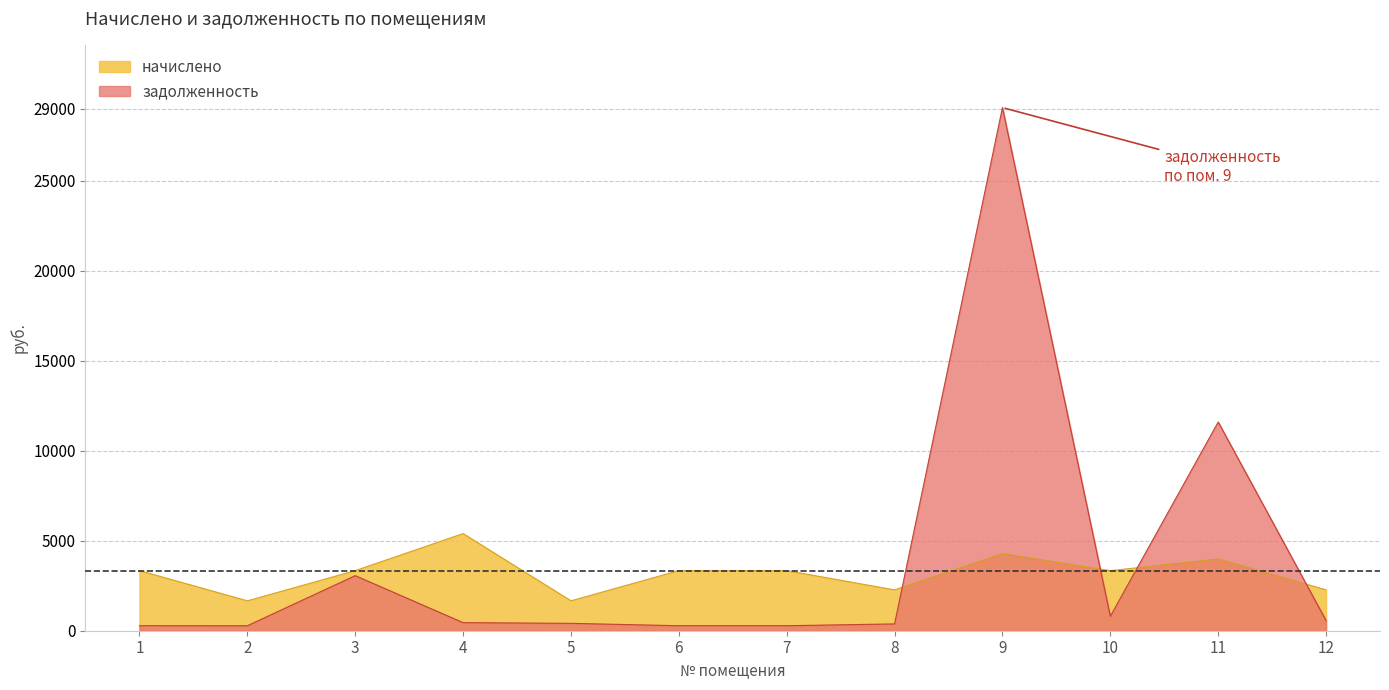

True or false: начислено has more than 0 interior local peaks.

True